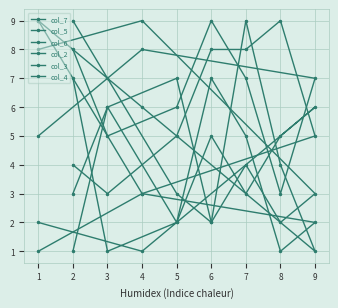

What is the smallest value displayed?

1